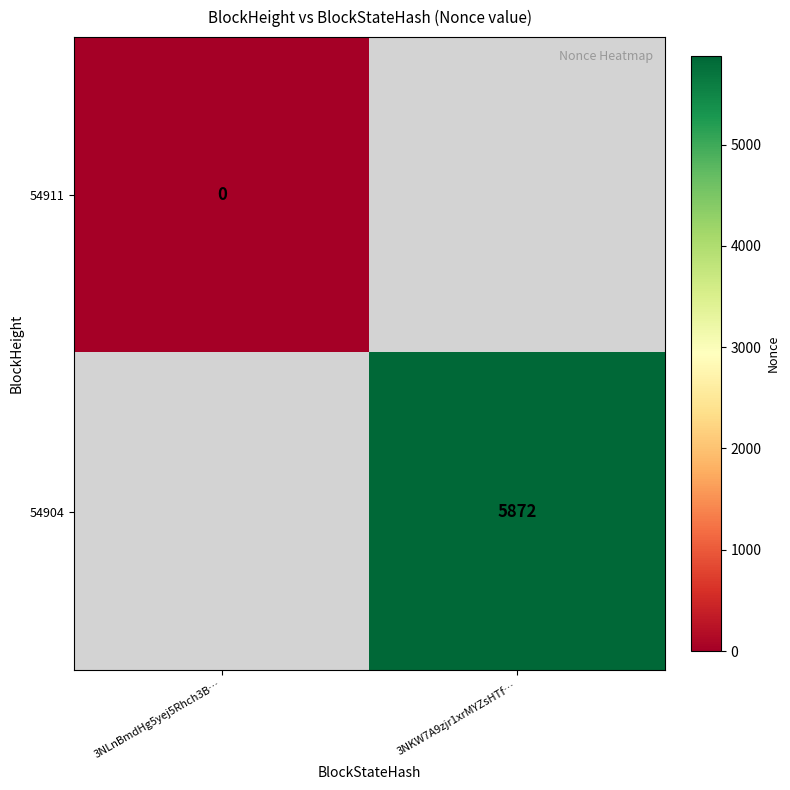

True or false: 54904 has a value of 5872 at 3NKW7A9zjr1xrMYZsHTf….

True